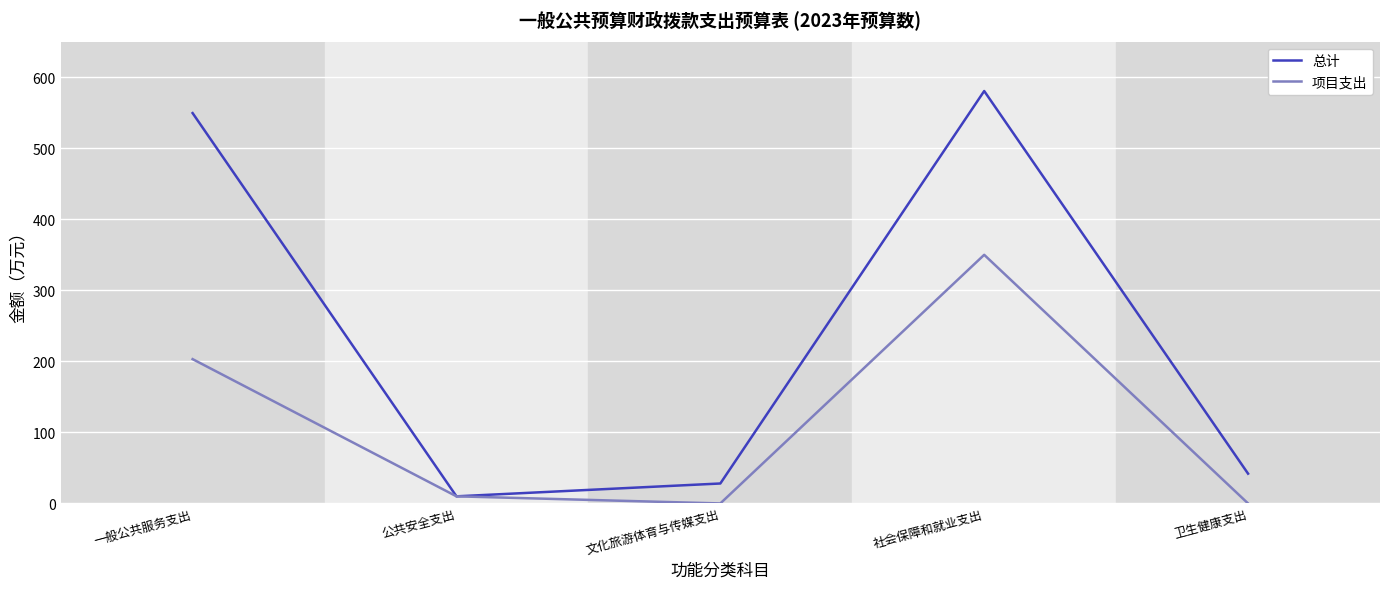

Does the chart display data point markers on the line(s)?

No